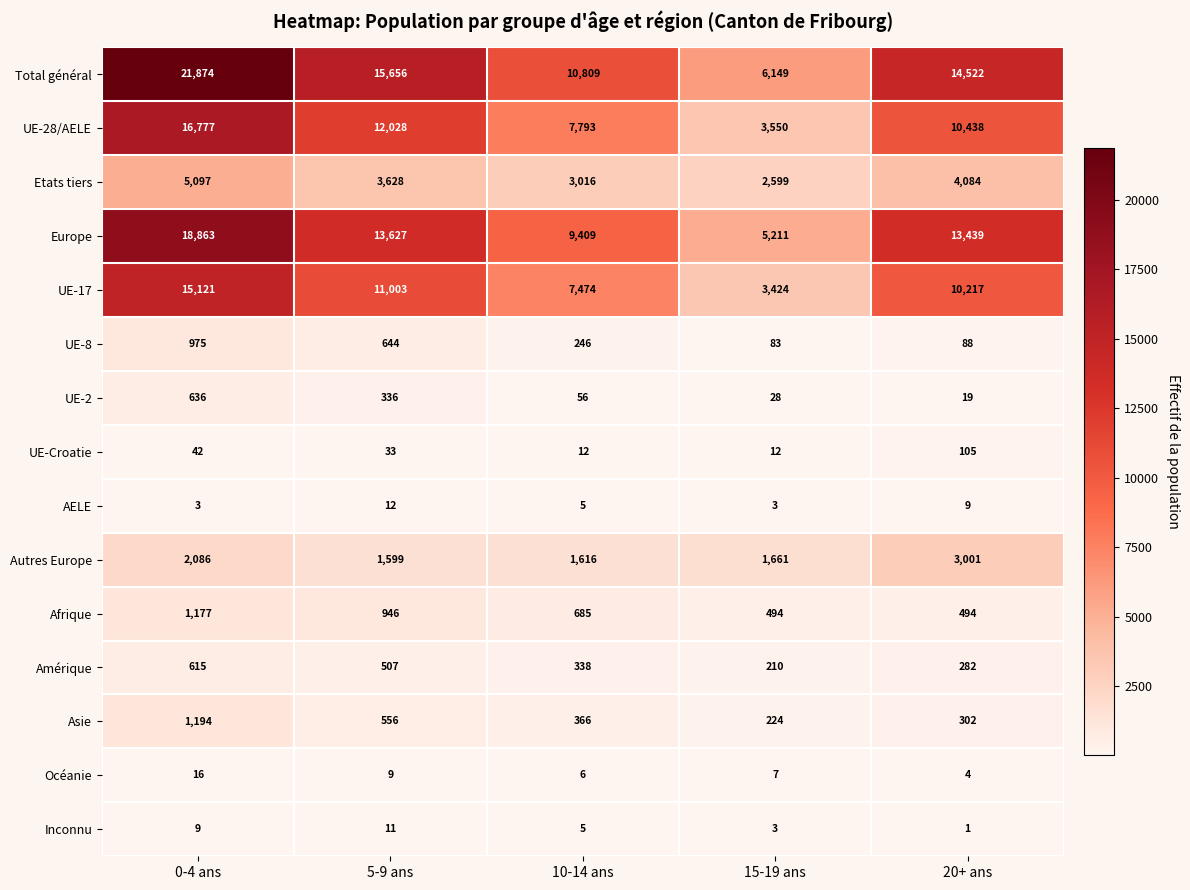

What is the sum of all UE-2 values?

1075